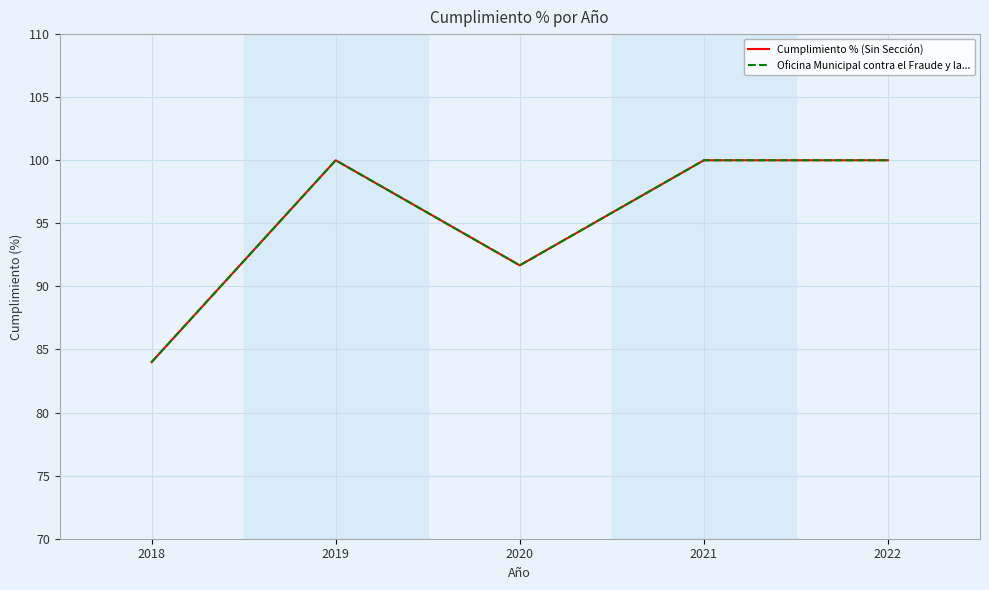

Does the chart have visible grid lines?

Yes